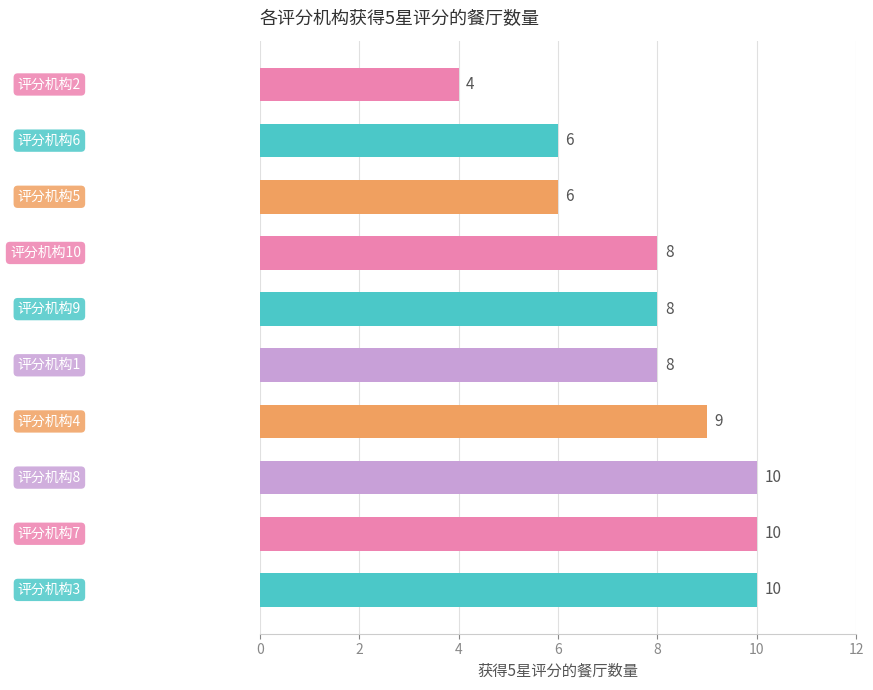

Count the values in the range 6 to 10.

9